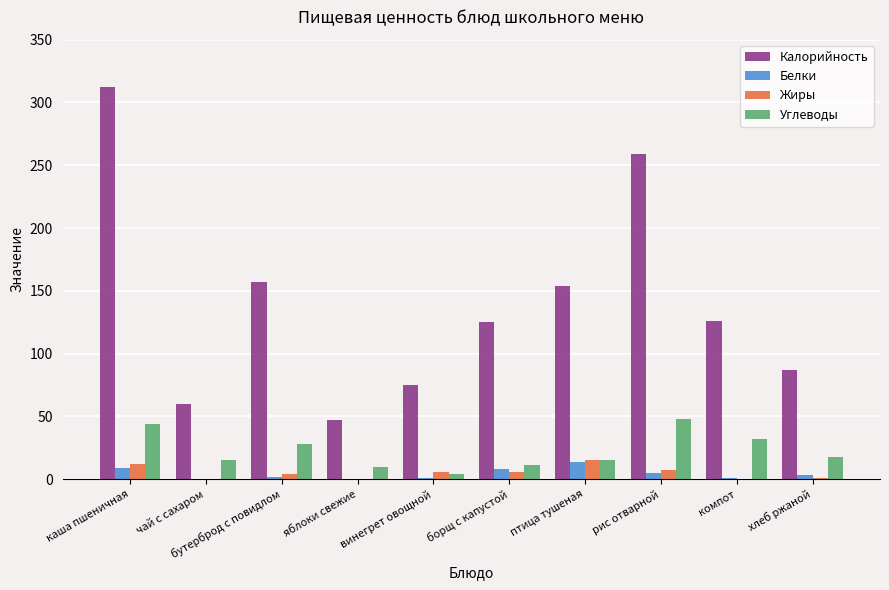

Read the Калорийность value at компот.

126.0